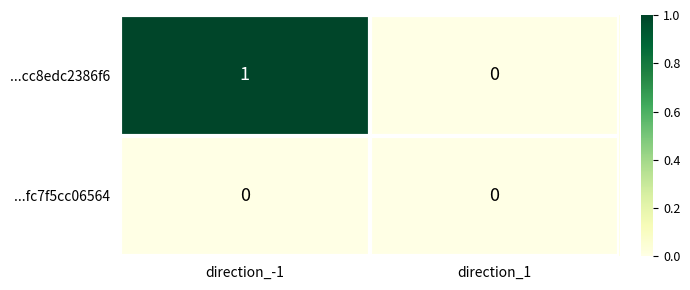

Rank the series by their average value, from highest to lowest.

...cc8edc2386f6, ...fc7f5cc06564